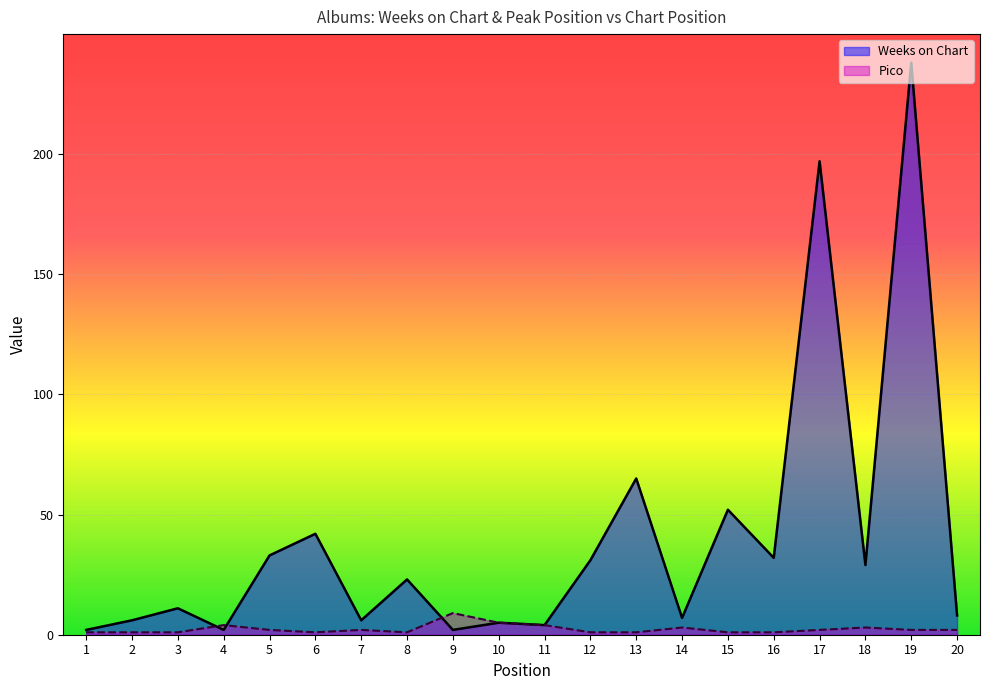

Rank the series by their average value, from lowest to highest.

Pico, Weeks on Chart